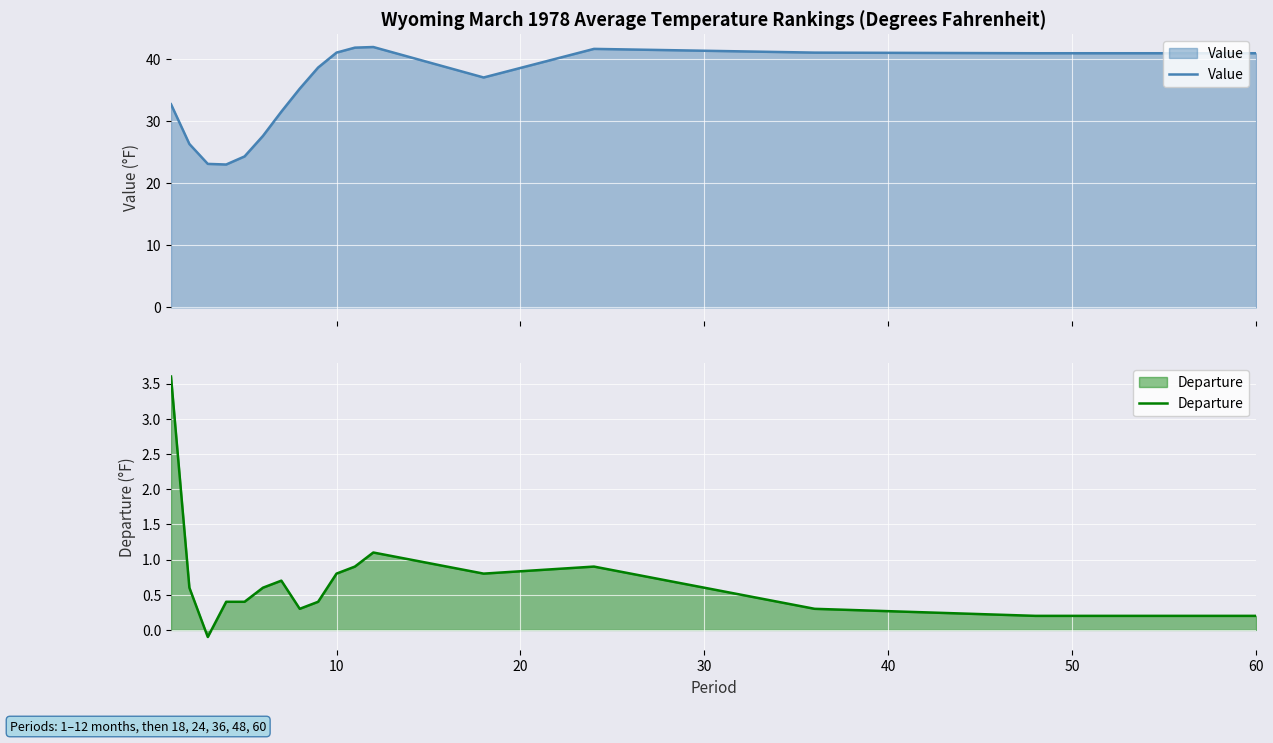

What is the maximum value for Value?

41.9